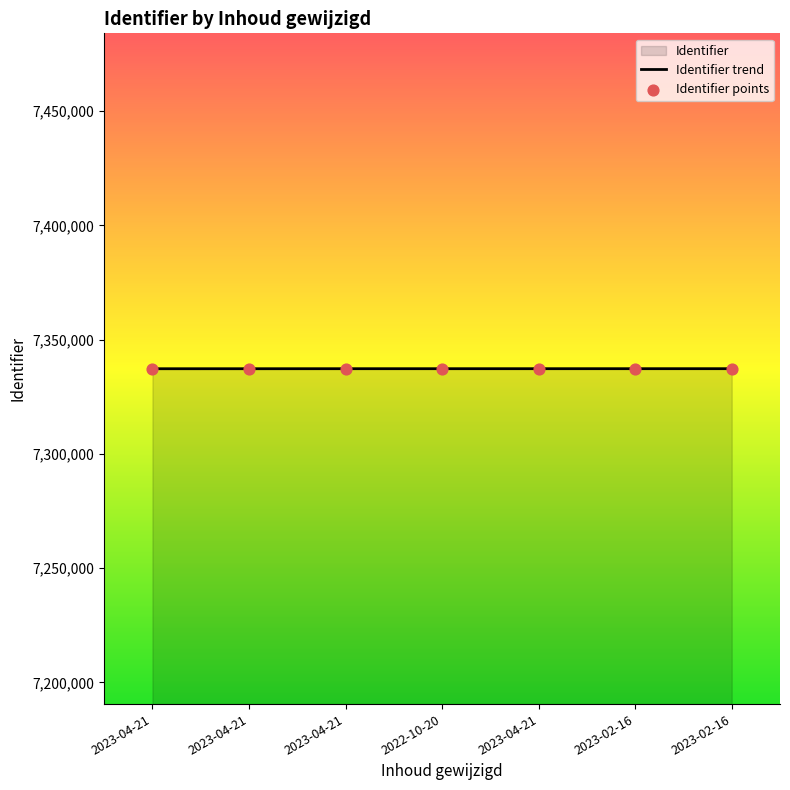

What is the change in value from 2023-04-21 to 2023-02-16?

+20